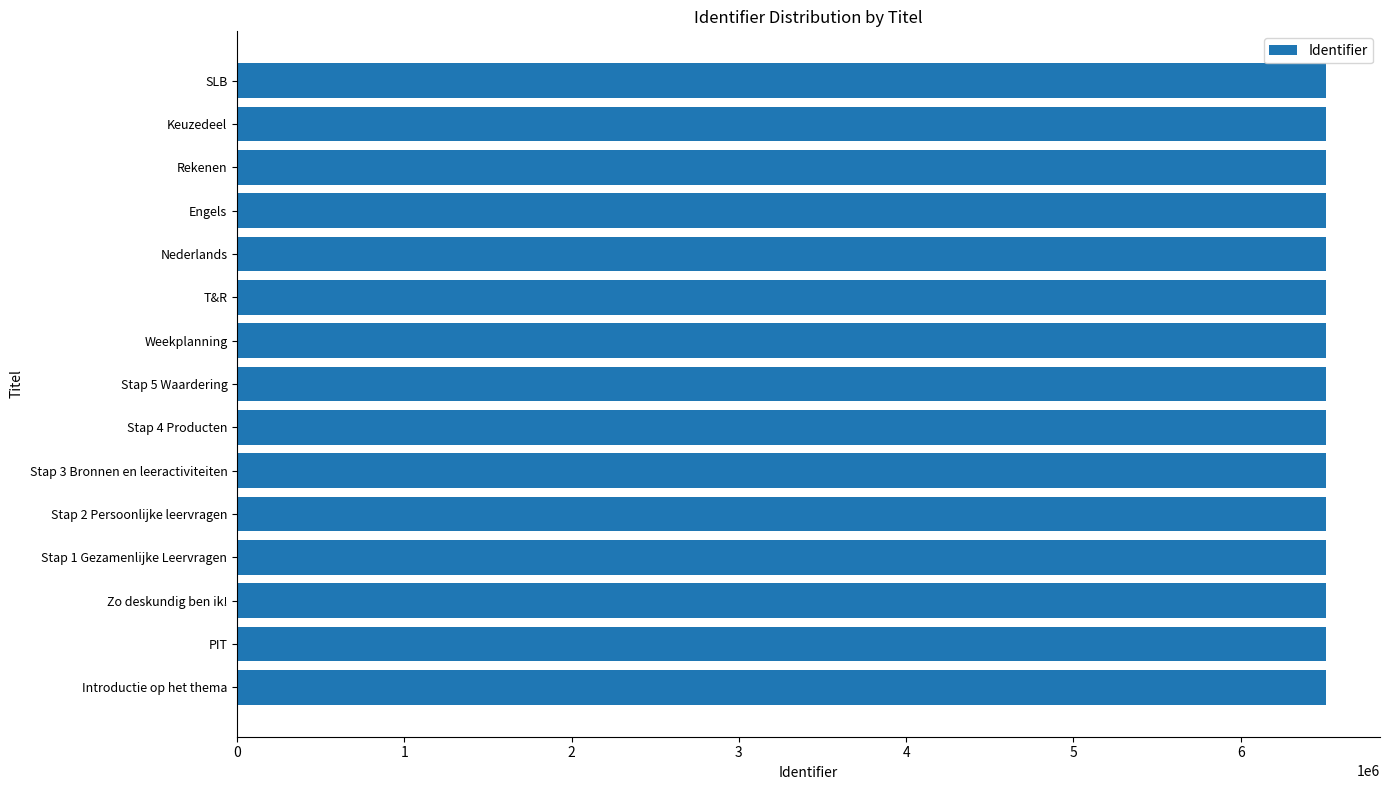

What is the smallest value displayed?

6507510